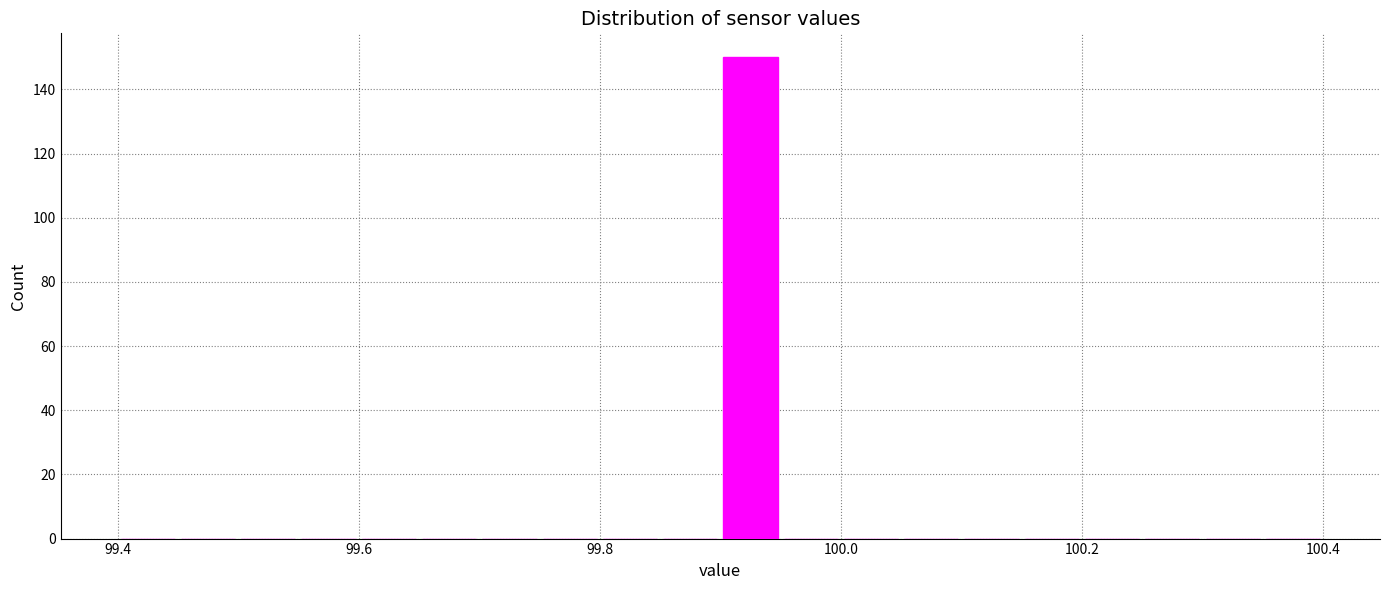

Read against the x-axis, roughly where is the centre of the tallest bar?

99.92